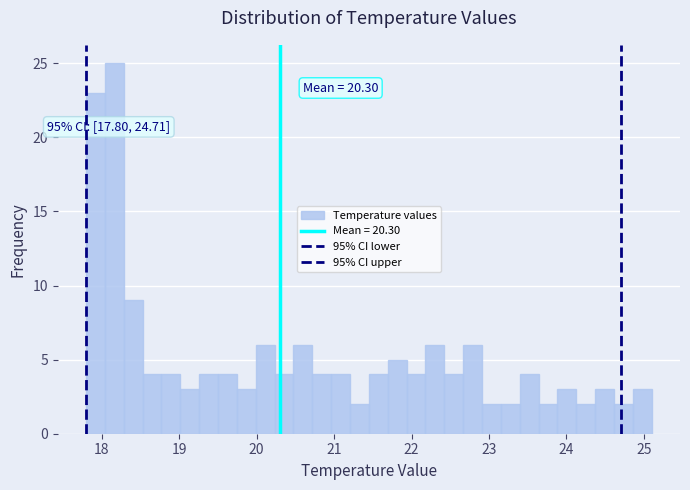

Read against the x-axis, roughly where is the centre of the tallest bar?

18.2